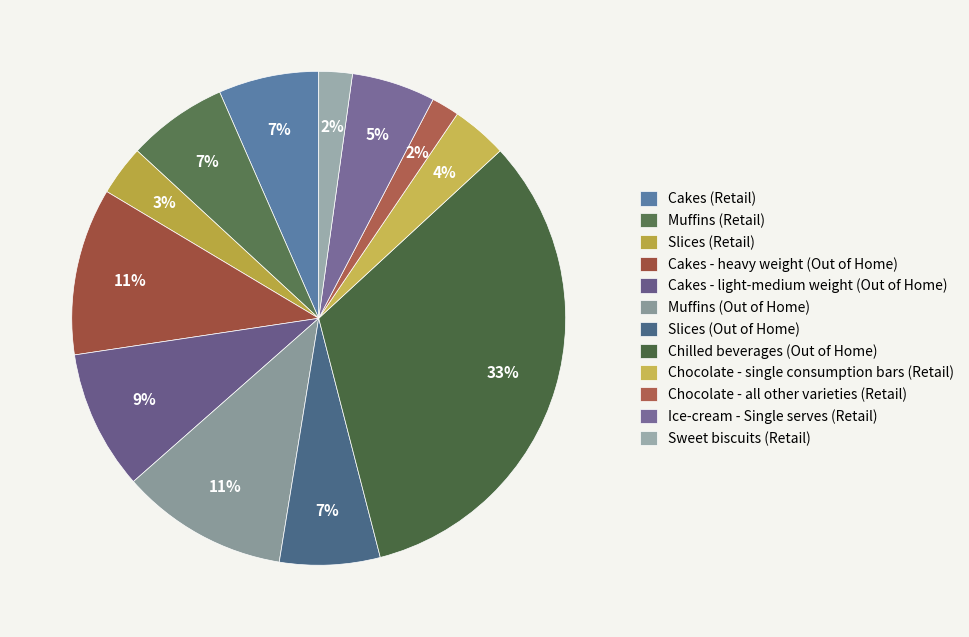

Which slice is the largest?

Chilled beverages (Out of Home)